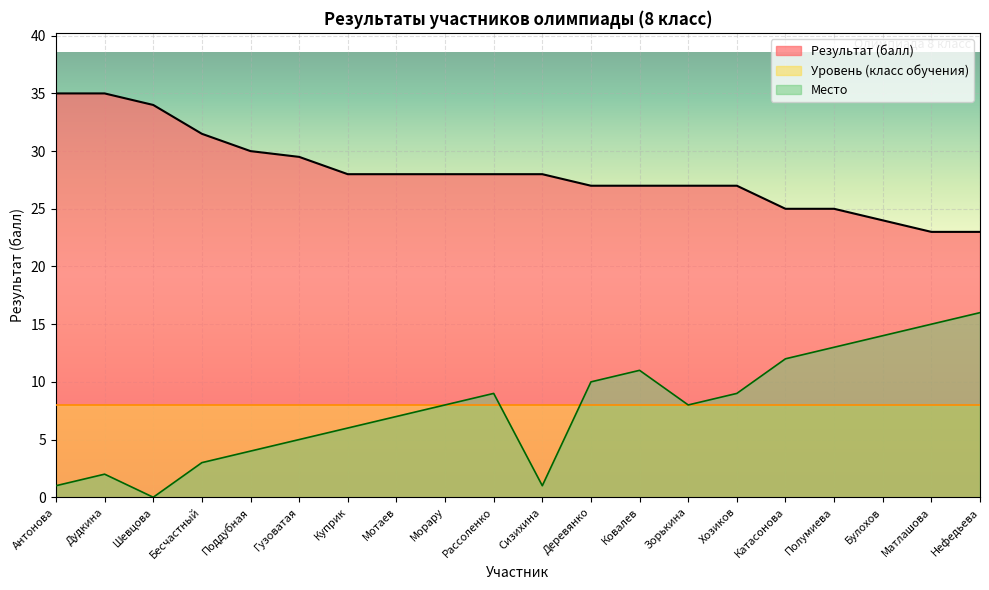

Which category has the lowest value in the Результат (балл) series?

Матлашова